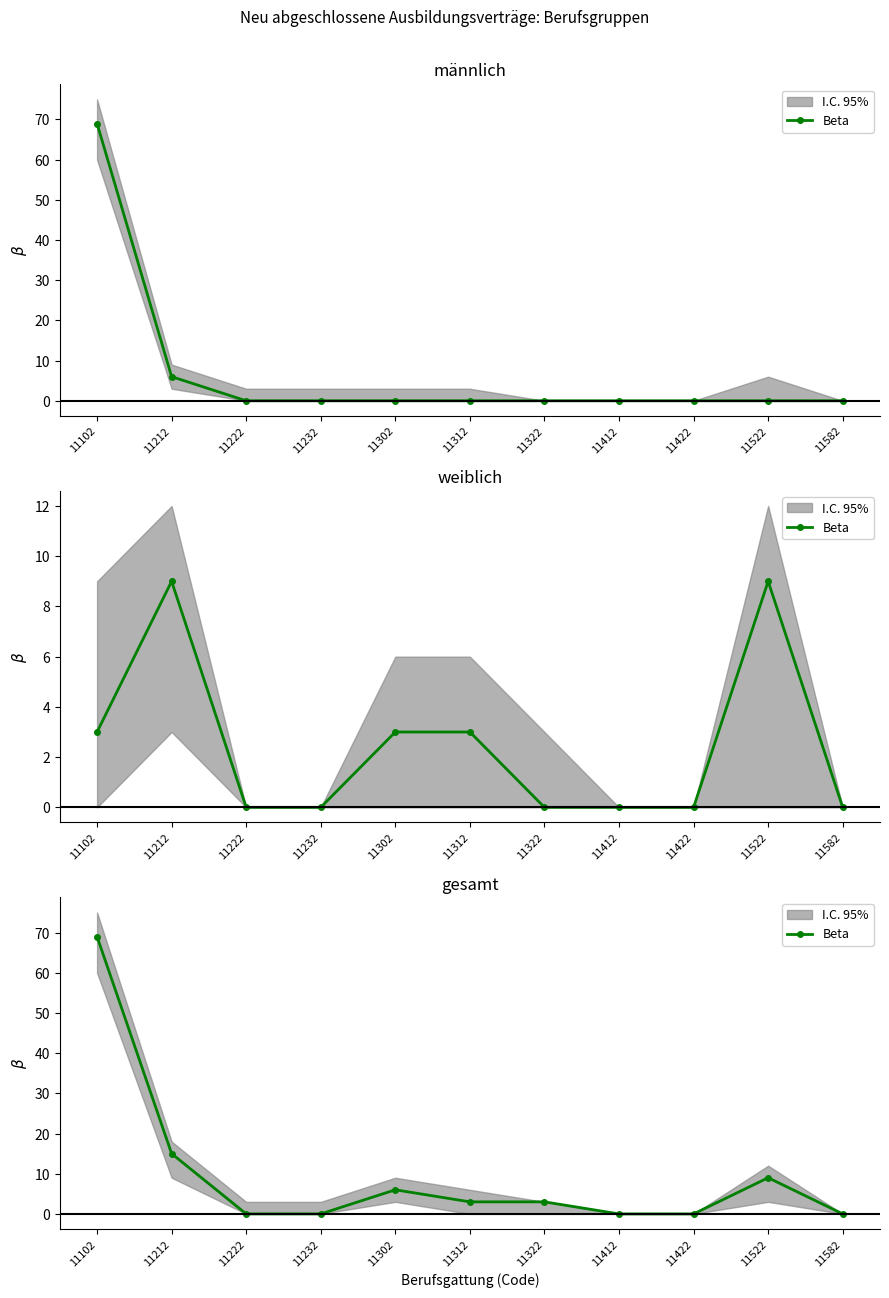

Rank the categories by value from lowest to highest.

11222, 11232, 11412, 11422, 11582, 11312, 11322, 11302, 11522, 11212, 11102